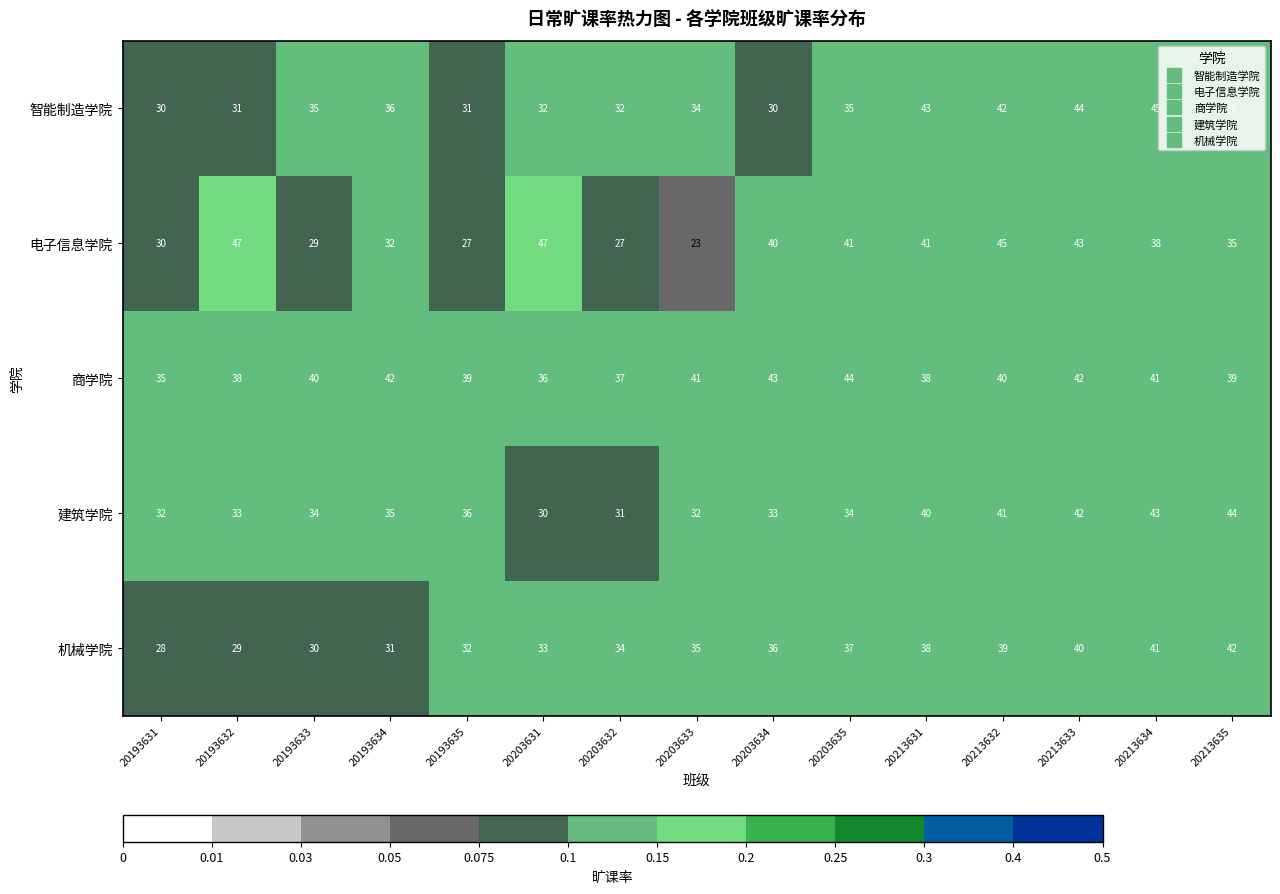

What is the difference between the 智能制造学院 values at 20193631 and 20213632?

12